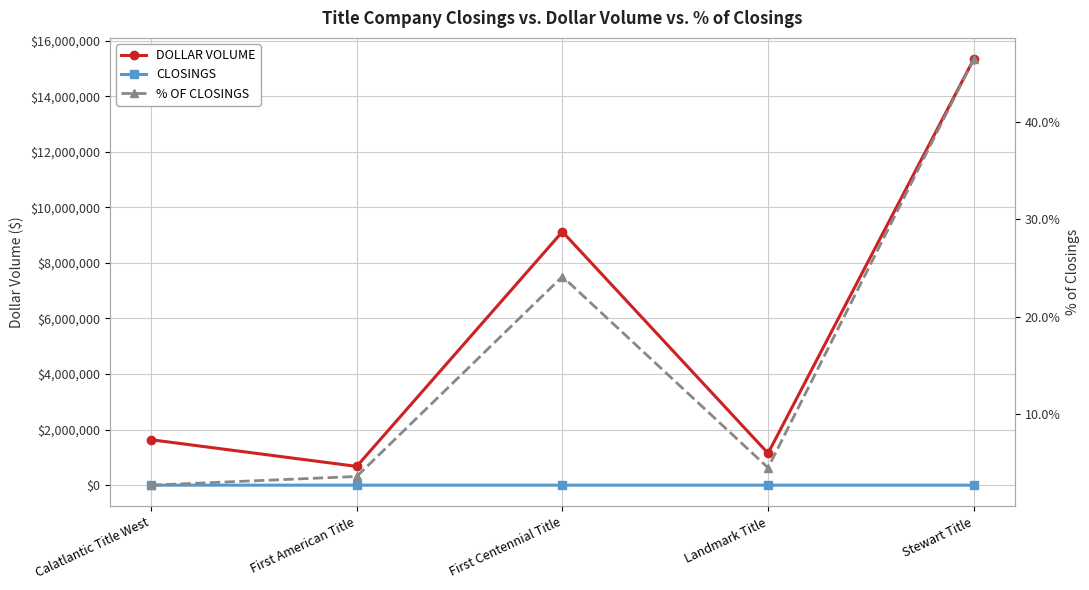

What position from the right is Calatlantic Title West?

5